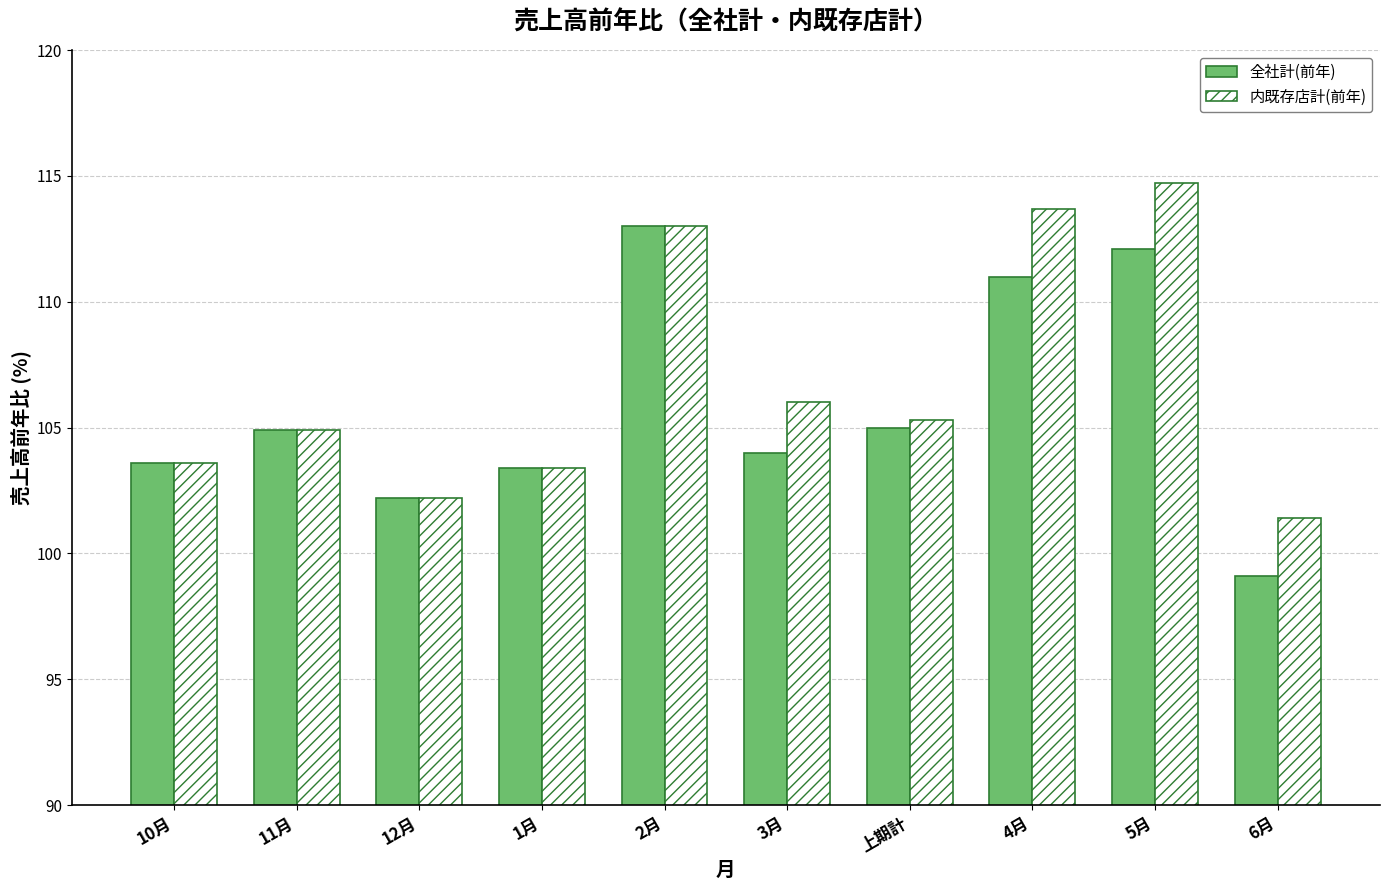

What is the total value across all series at 6月?

200.5